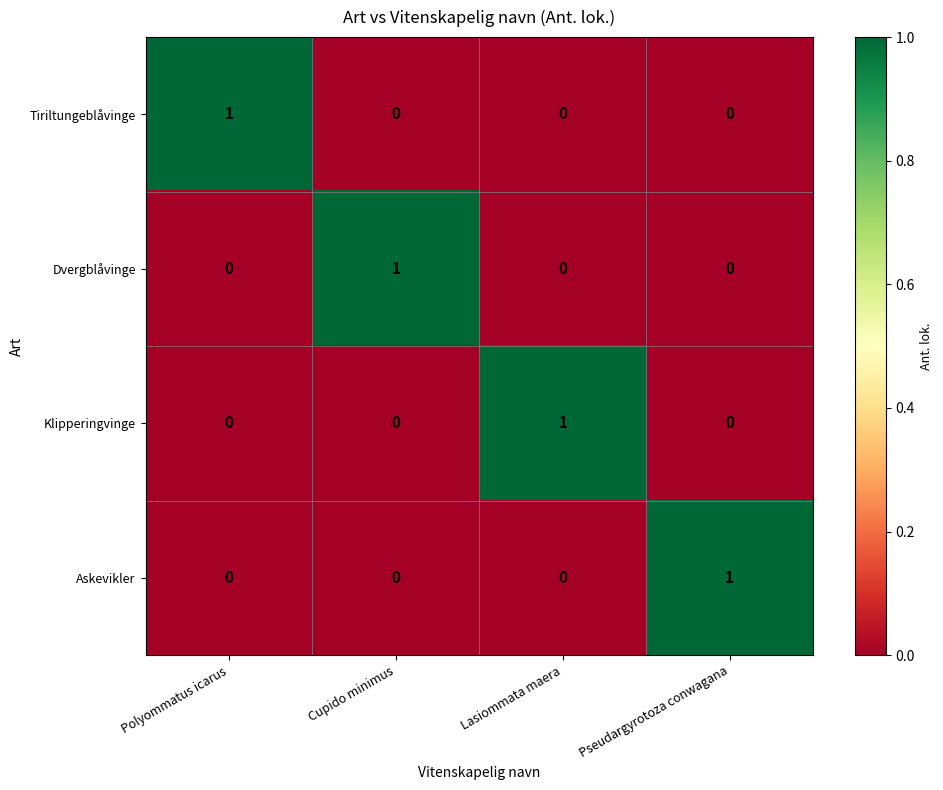

True or false: Askevikler has a value of 1 at Polyommatus icarus.

False